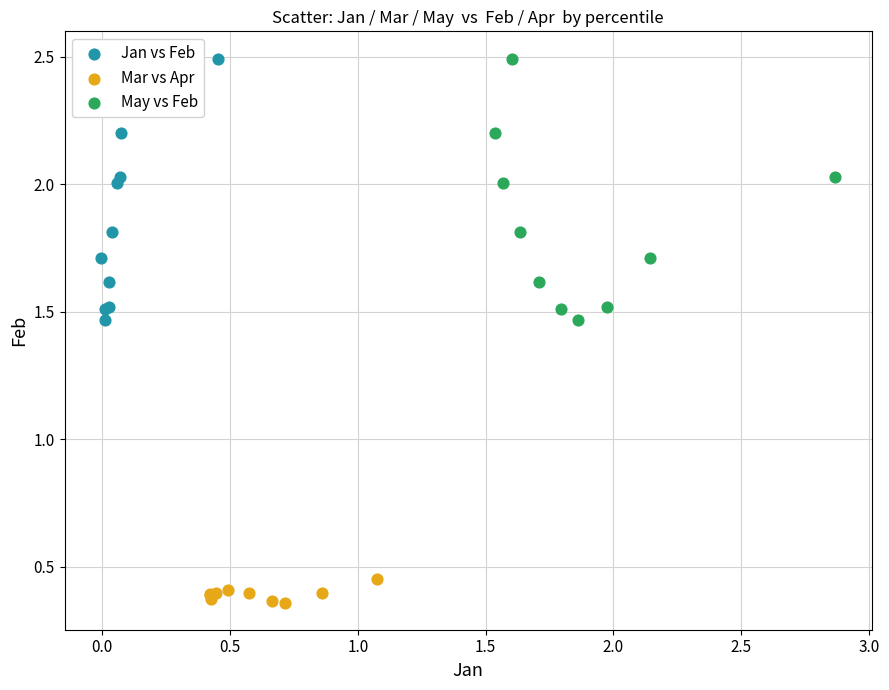

Which series contains the lowest Y value?

Mar vs Apr